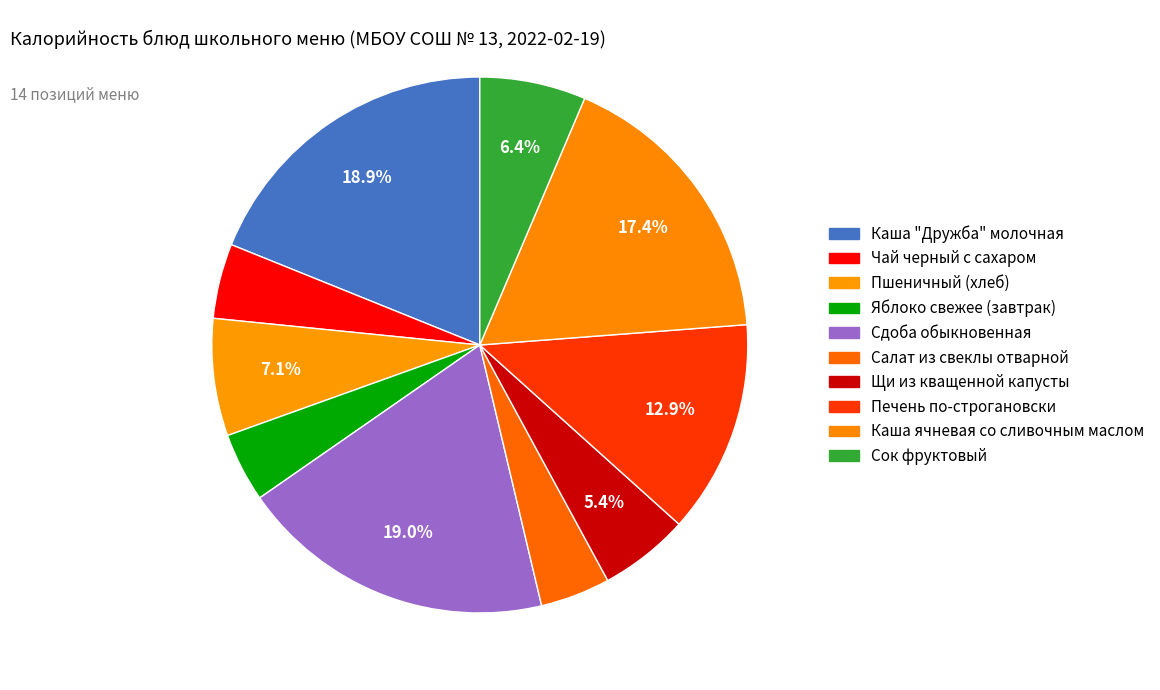

Combined, do Каша ячневая со сливочным маслом and Сок фруктовый account for over 50%?

No